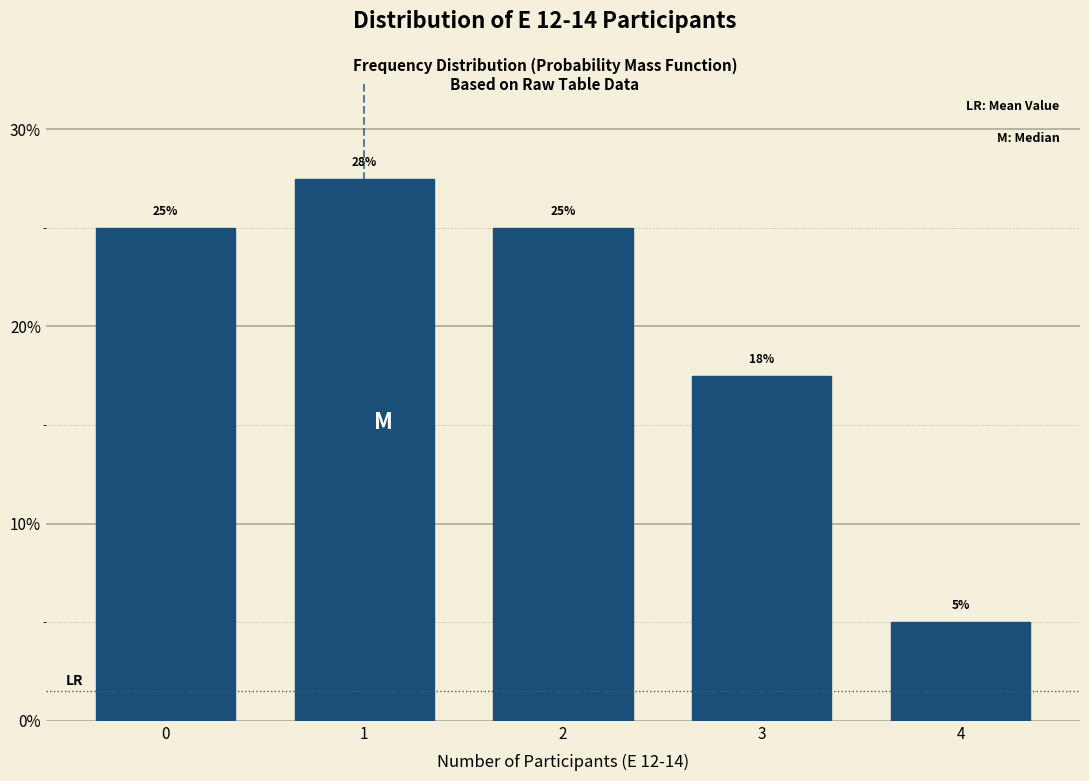

What is the approximate value at 2?

25.0